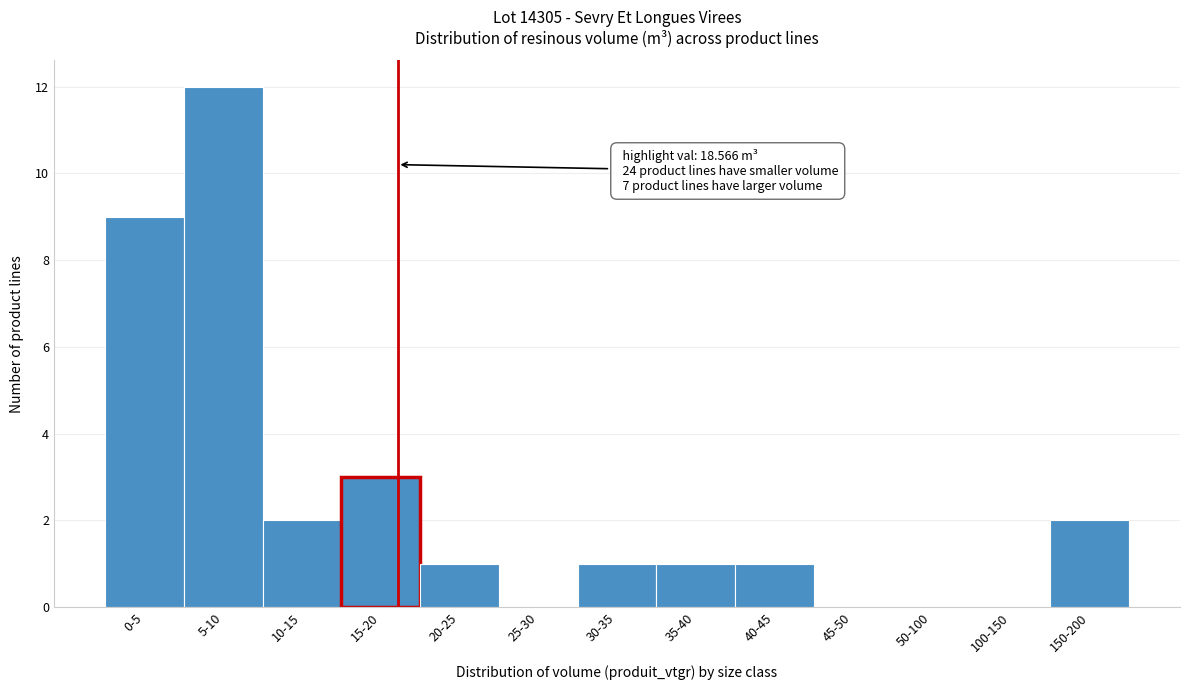

Reading left to right, what are all the values shown in this chart?

0-5=9	5-10=12	10-15=2	15-20=3	20-25=1	25-30=0	30-35=1	35-40=1	40-45=1	45-50=0	50-100=0	100-150=0	150-200=2